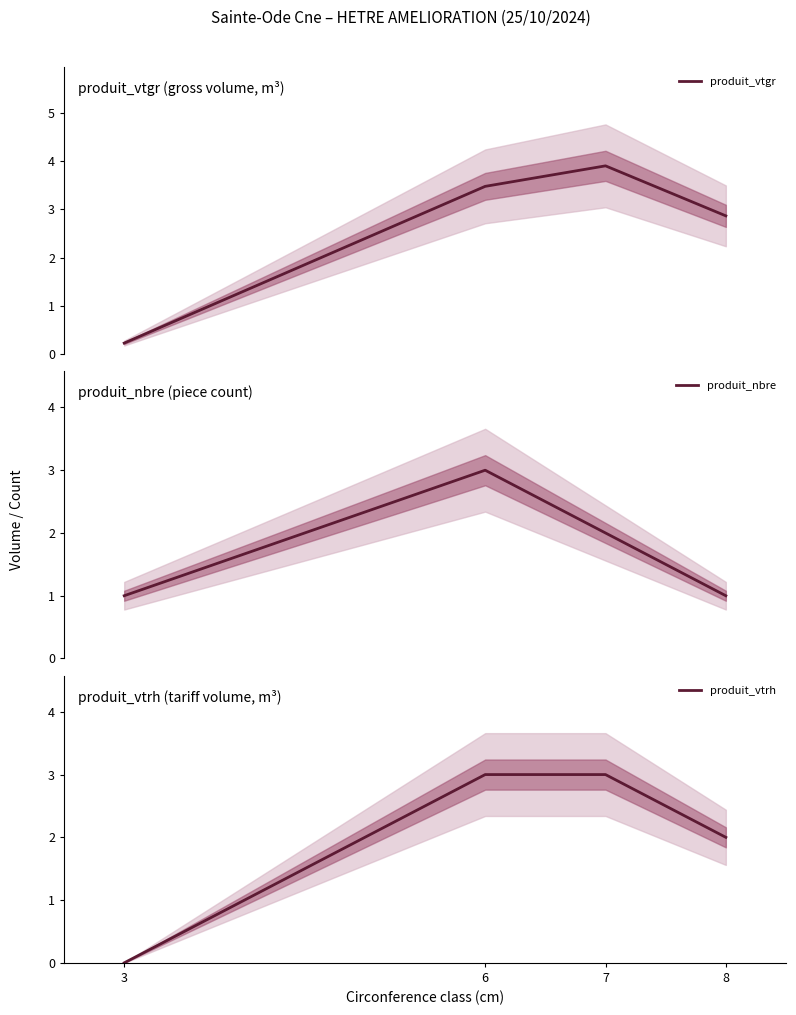

Between 6 and 7, which series saw the biggest shift?

produit_nbre